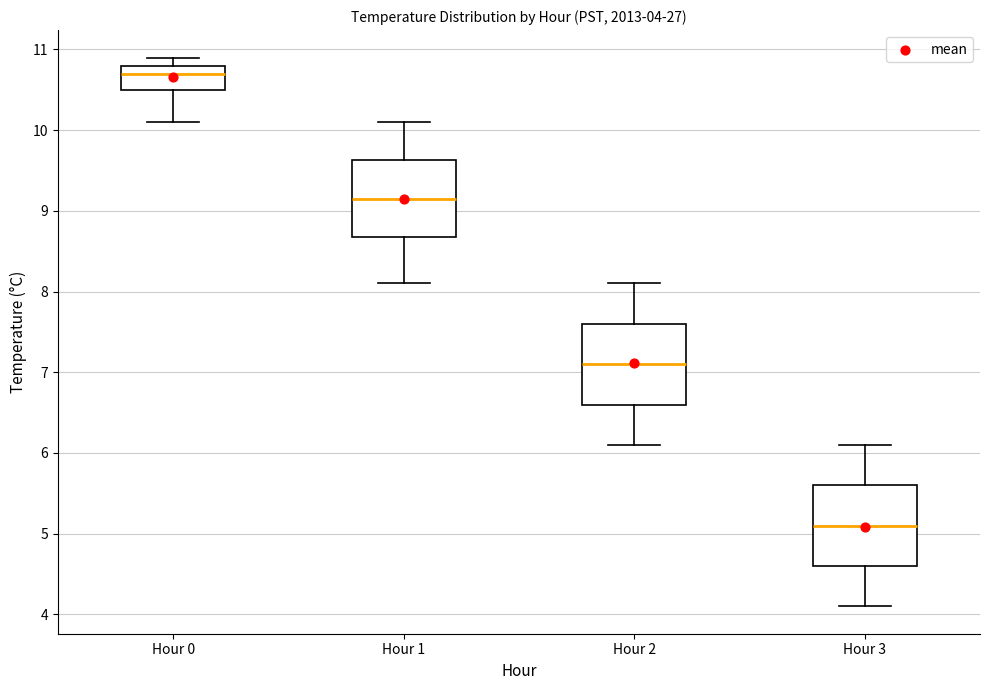

Which box's median line is the highest?

Hour 0